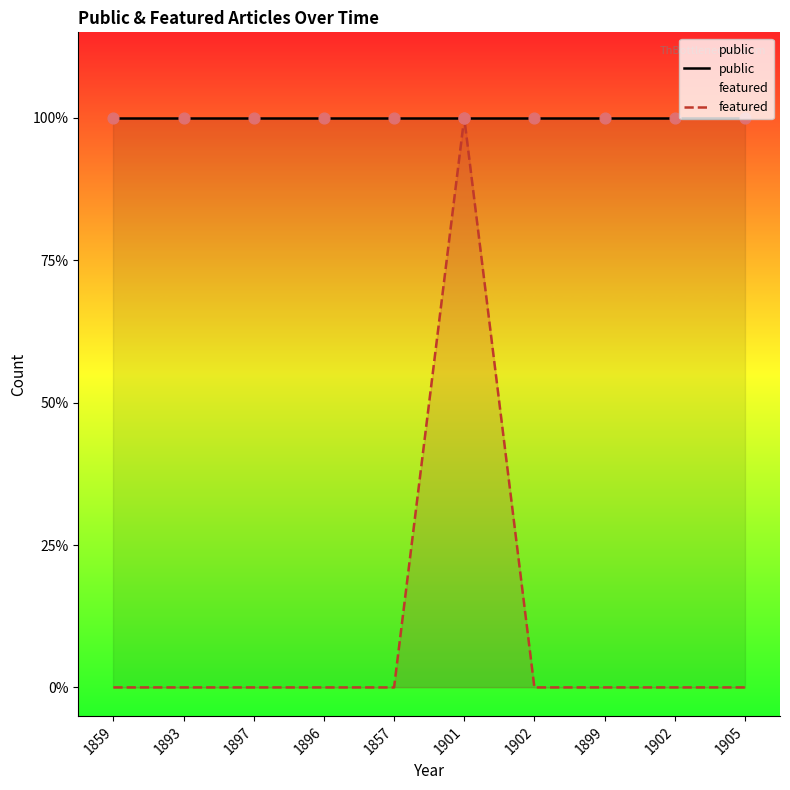

Is the value of public at 1902 greater than the value of featured at 1905?

Yes